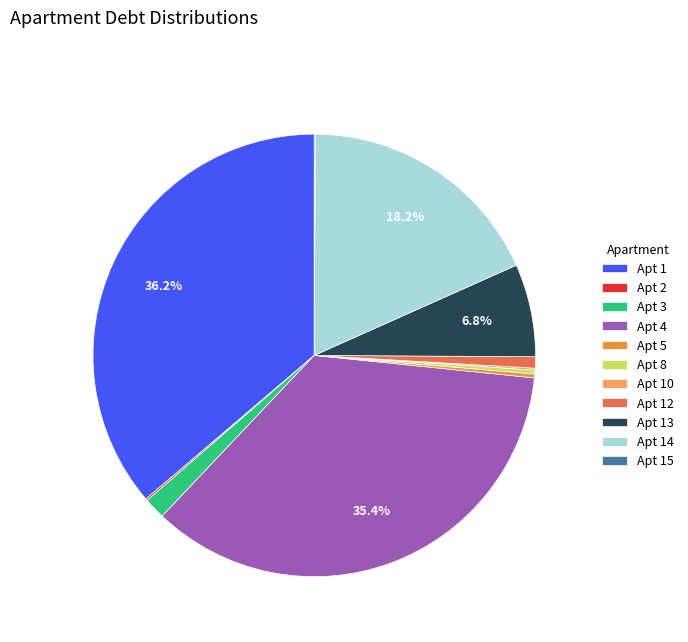

What is the largest slice in the pie chart?

Apt 1